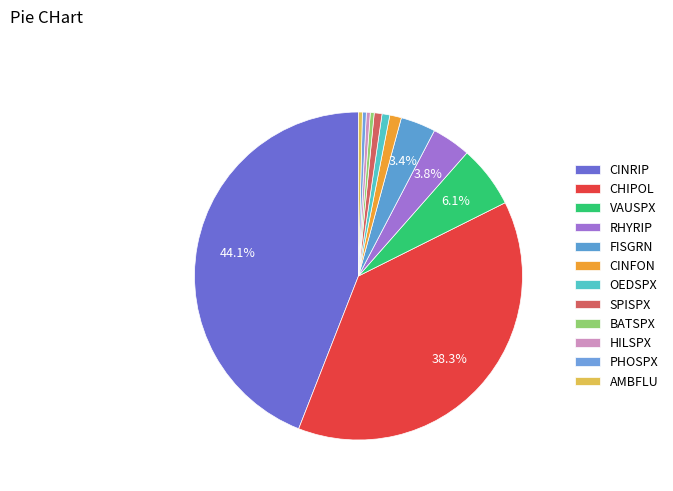

What is the change in value from CHIPOL to AMBFLU?

-1.0